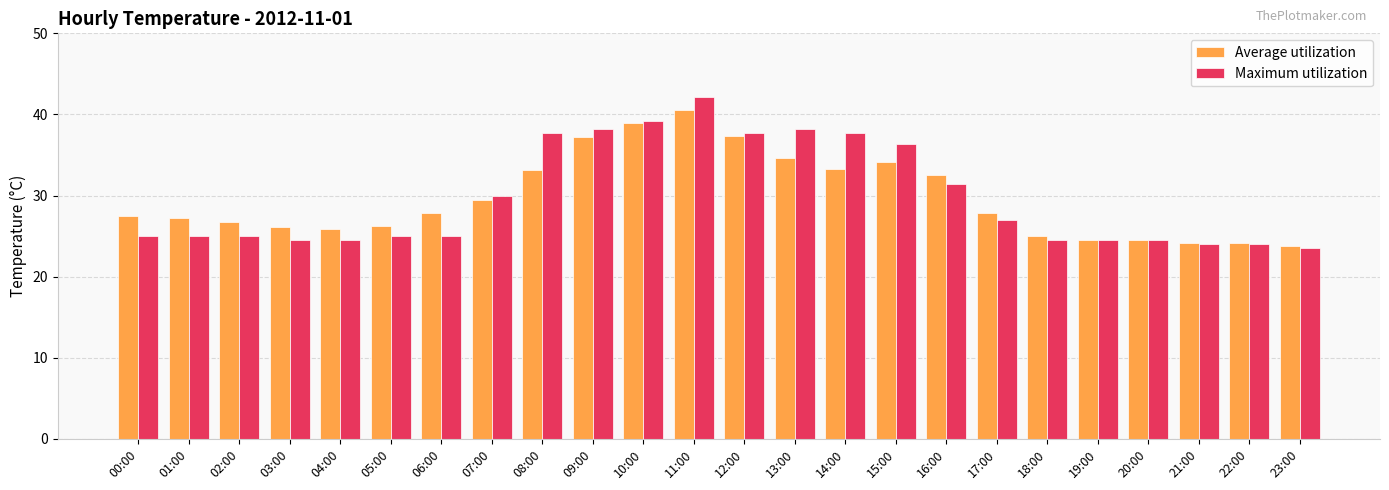

What position from the right is 22:00?

2